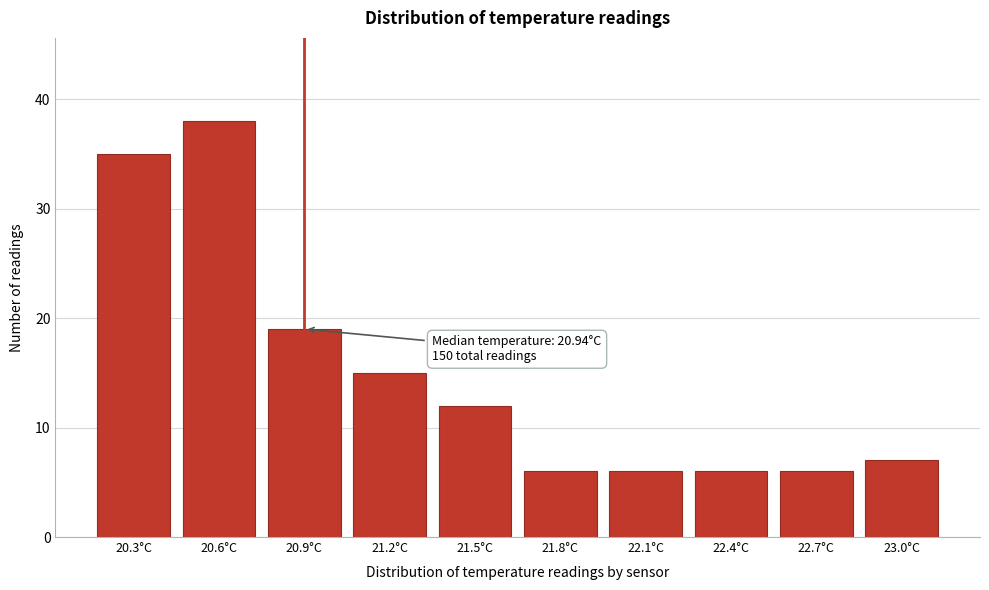

Reading left to right, what are all the values shown in this chart?

20.3°C=35	20.6°C=38	20.9°C=19	21.2°C=15	21.5°C=12	21.8°C=6	22.1°C=6	22.4°C=6	22.7°C=6	23.0°C=7